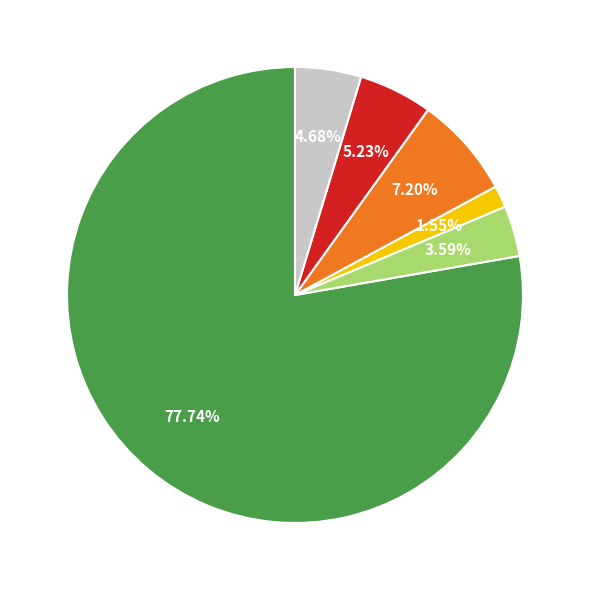

How many slices are in this pie chart?

6